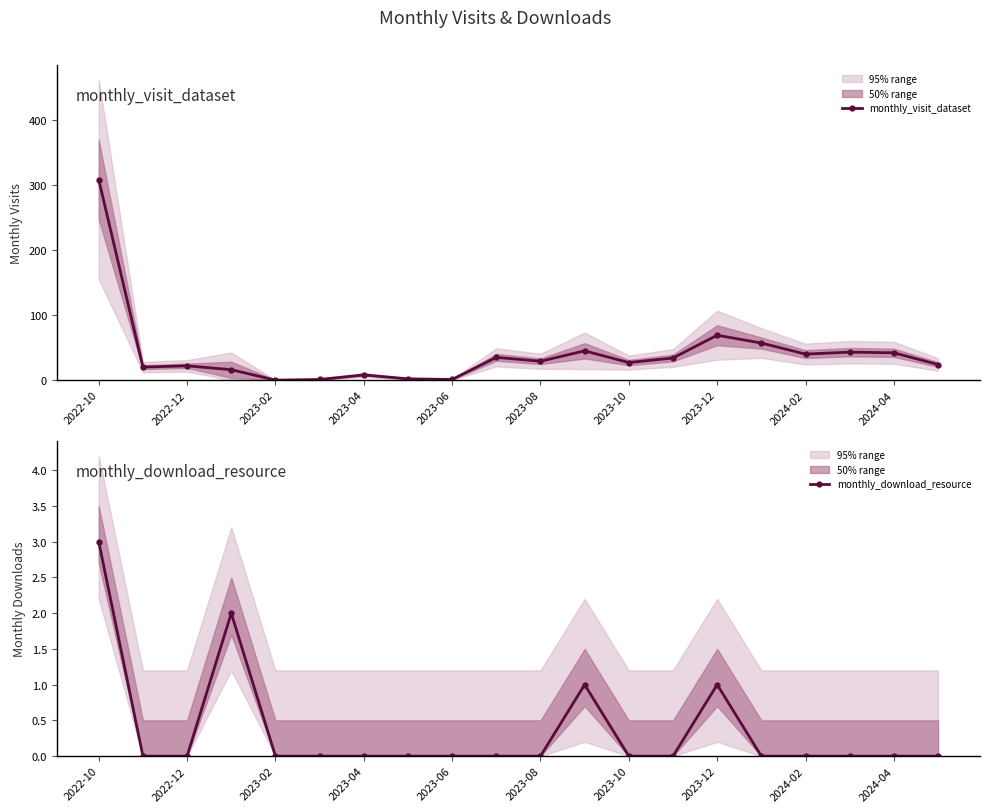

What value does the monthly_download_resource series have at 2023-12?

1